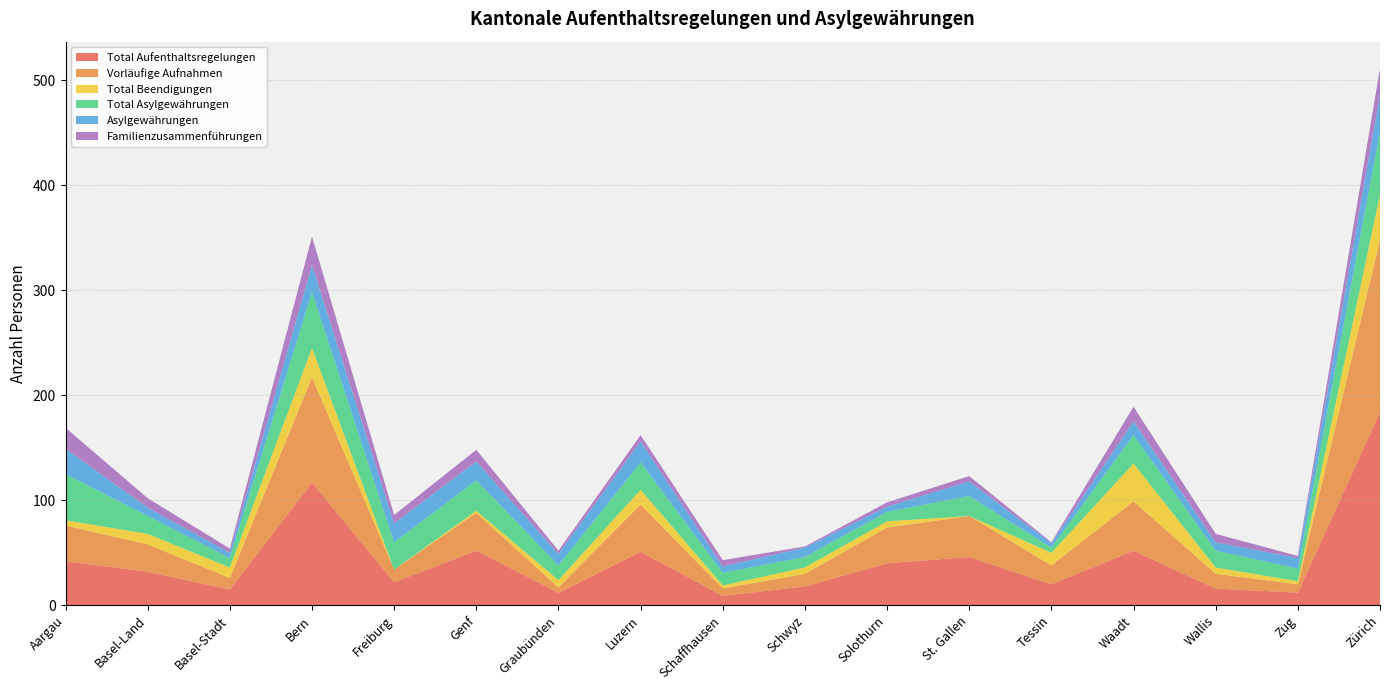

Reading left to right, extract all data points from this chart.

Total Aufenthaltsregelungen: 42	32	15	117	22	52	12	51	9	18	40	46	20	52	16	12	184
Vorläufige Aufnahmen: 34	26	11	100	12	36	5	45	7	12	34	39	18	47	14	8	164
Total Beendigungen: 5	10	10	28	0	2	7	14	3	6	6	0	12	36	6	3	43
Total Asylgewährungen: 44	17	9	53	26	29	14	26	12	10	9	19	5	27	16	12	60
Asylgewährungen: 24	8	5	26	18	18	11	20	6	9	5	14	4	13	8	10	35
Familienzusammenführungen: 20	9	4	27	8	11	3	6	6	1	4	5	1	14	8	2	25